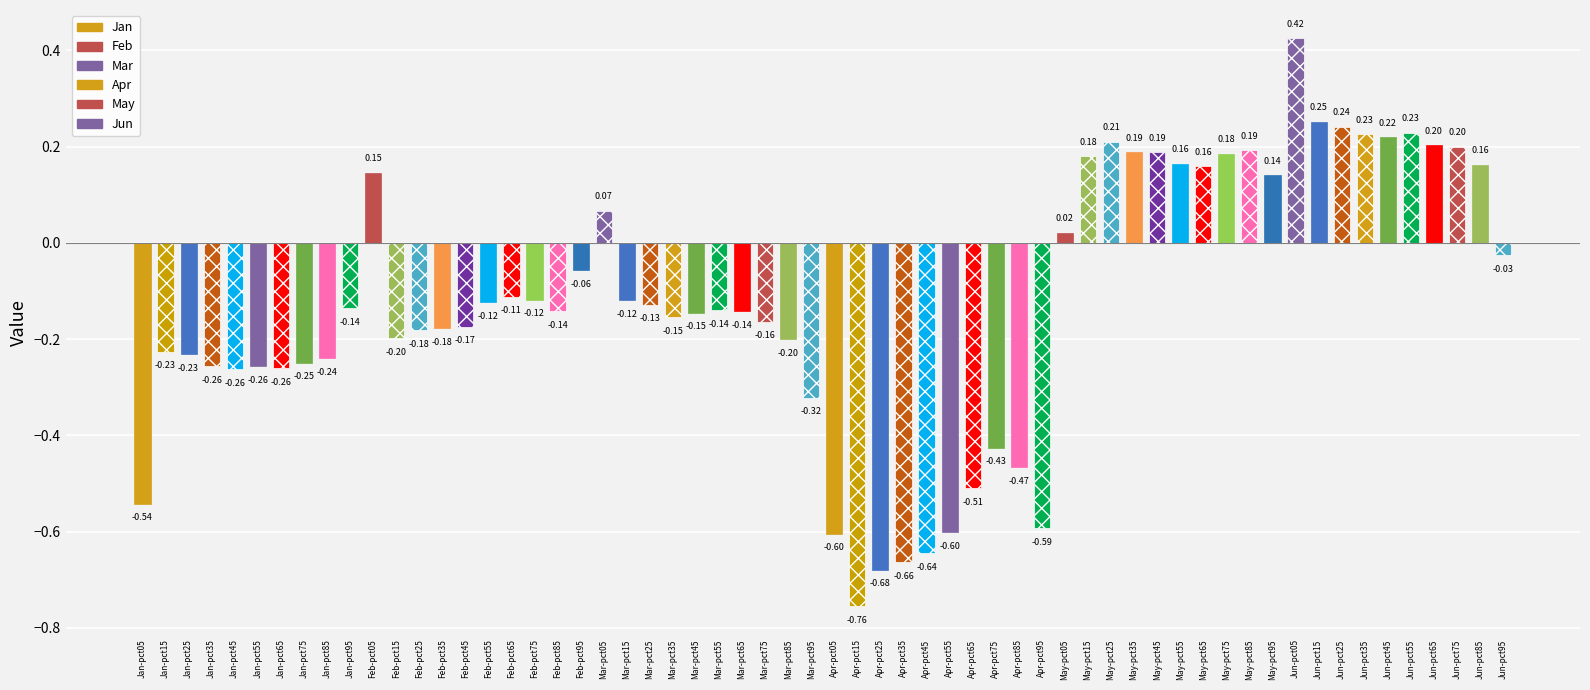

Which series has the largest total across all categories?

Jun